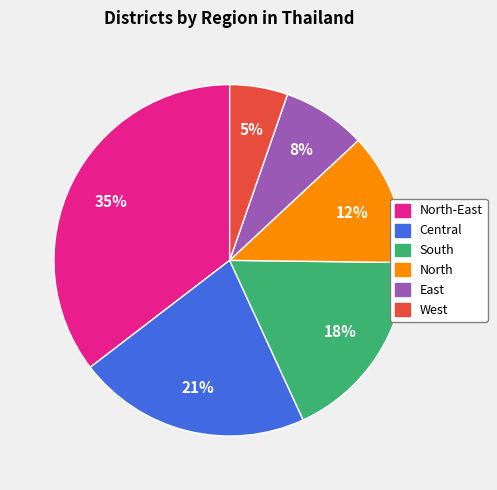

Approximately how many times larger is the value at Central compared to North-East?

0.6